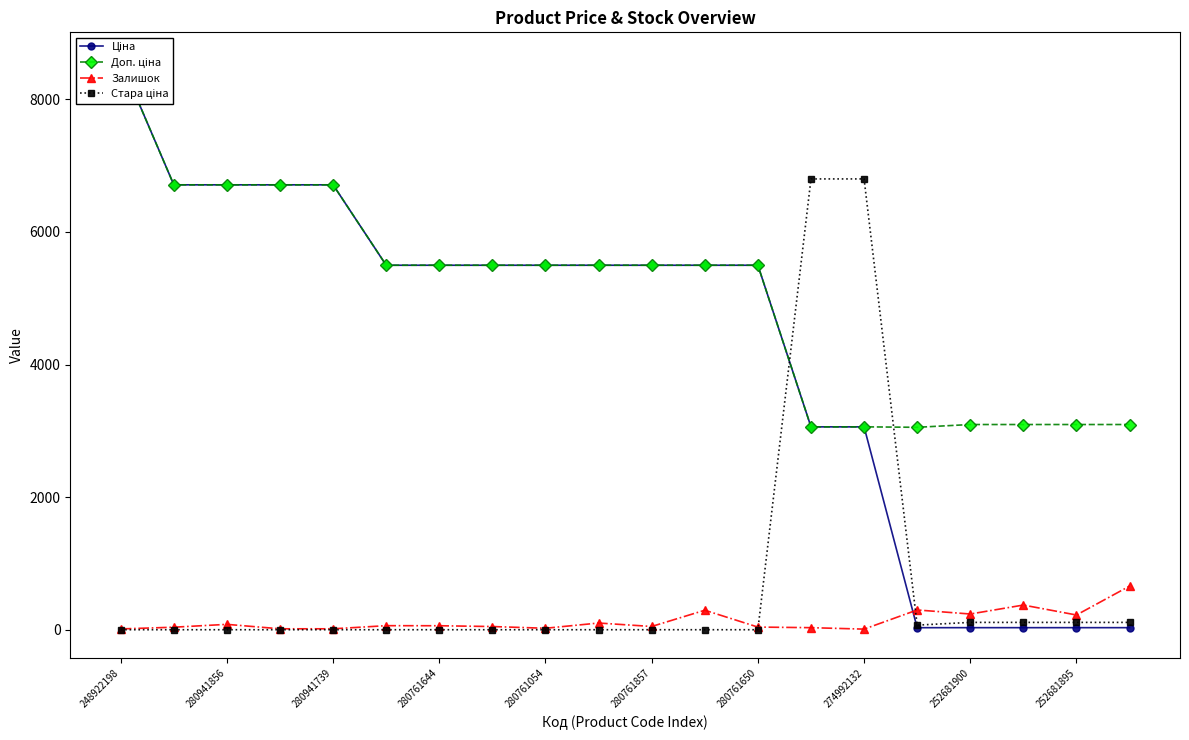

Reading right to left, list all the values displayed in this chart.

Ціна: 30.9	30.9	30.9	30.9	30.5	3059.7	3059.7	5497.3	5497.3	5497.3	5497.3	5497.3	5497.3	5497.3	5497.3	6710.2	6710.2	6710.2	6710.2	8581.1
Доп. ціна: 3095.0	3095.0	3095.0	3095.0	3053.0	3060.0	3060.0	5497.3	5497.3	5497.3	5497.3	5497.3	5497.3	5497.3	5497.3	6710.2	6710.2	6710.2	6710.2	8581.1
Залишок: 658.0	222.0	372.0	237.0	298.0	9.0	31.0	40.0	294.0	49.0	101.0	22.0	48.0	60.0	61.0	14.0	14.0	81.0	38.0	12.0
Стара ціна: 110.5	110.5	110.5	110.5	69.4	6799.2	6799.2	0.0	0.0	0.0	0.0	0.0	0.0	0.0	0.0	0.0	0.0	0.0	0.0	0.0